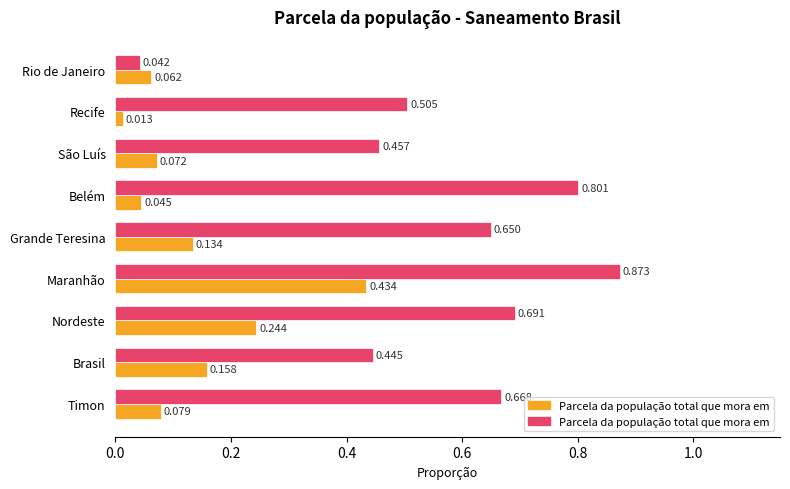

Which label corresponds to the smallest value in the chart?

Recife